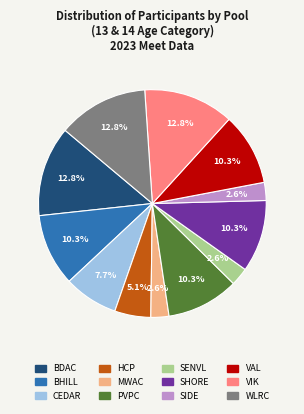

Does any single category account for the majority?

No